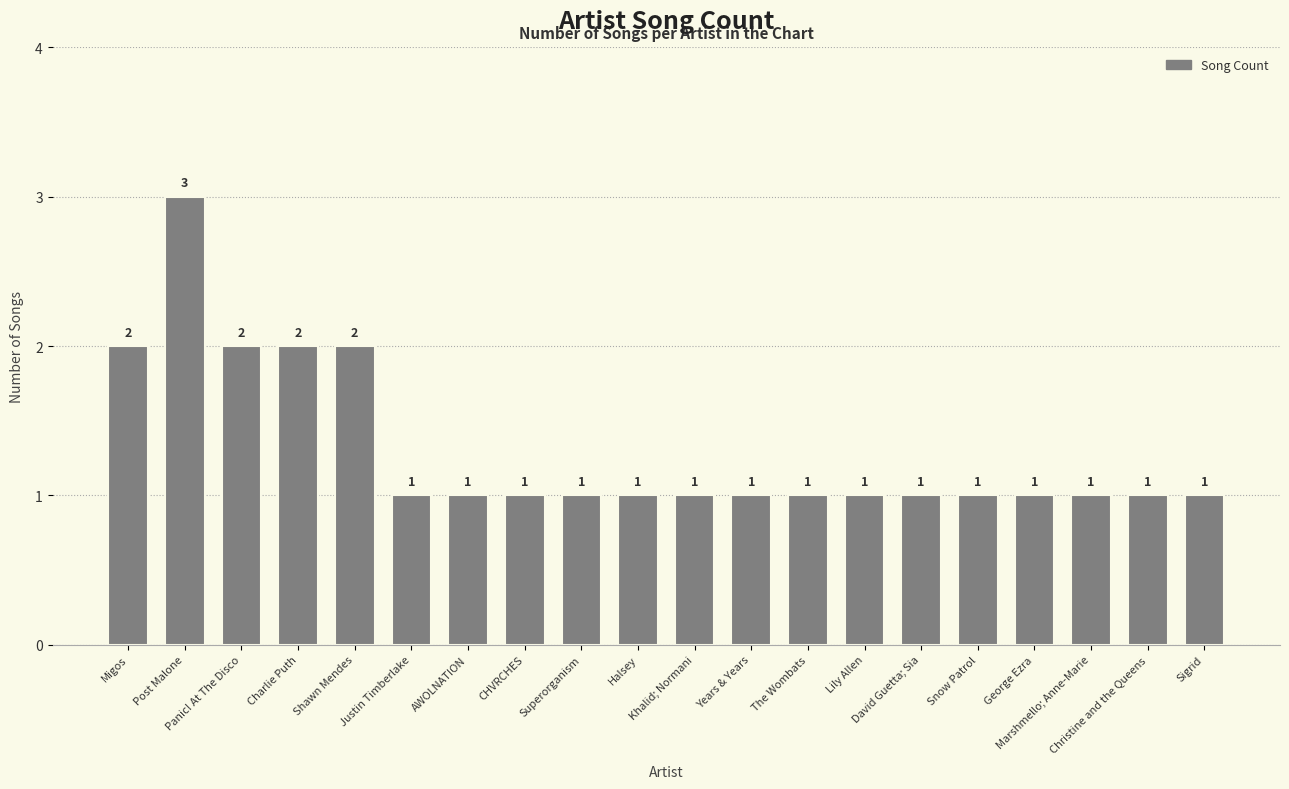

What is the minimum value shown in the chart?

1